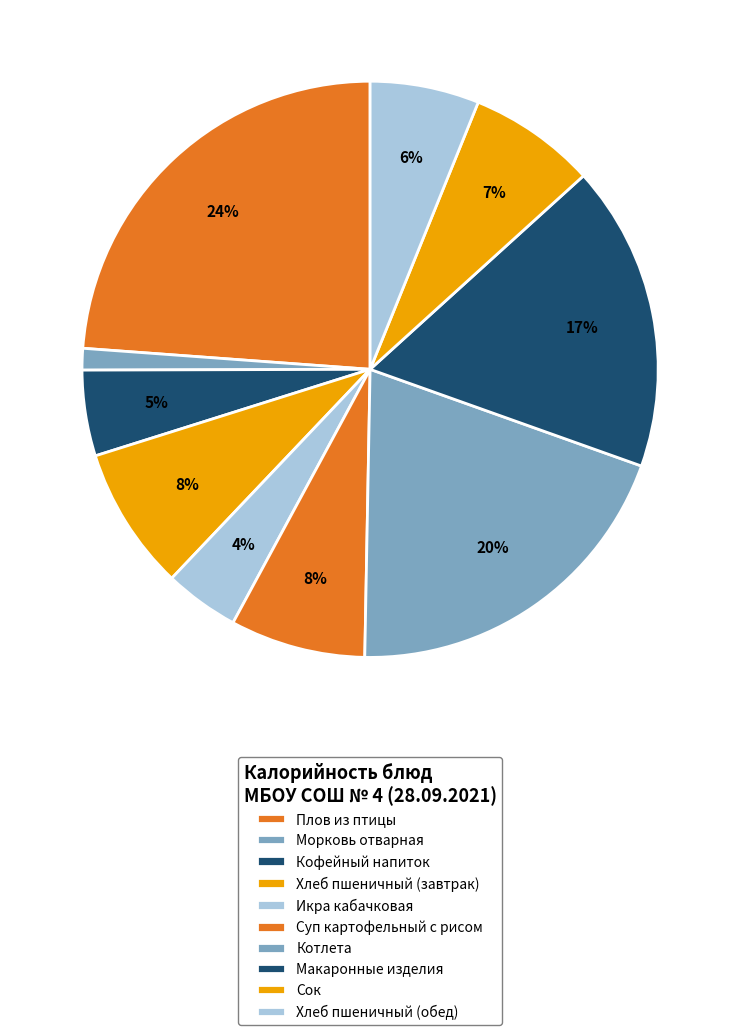

What is the change in value from Морковь отварная to Котлета?

+235.5